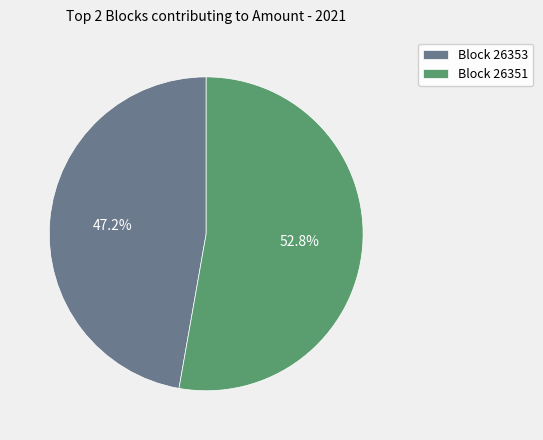

Is there a majority slice in this chart?

Yes